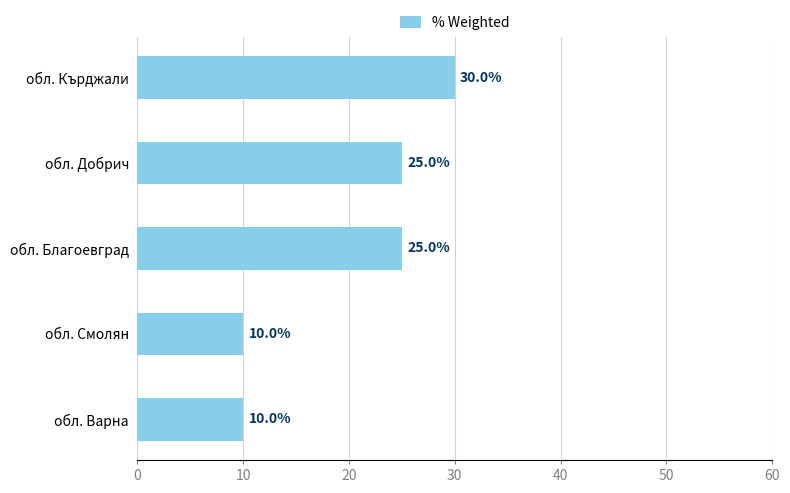

What is the label of the 2nd bar from the top?

обл. Добрич